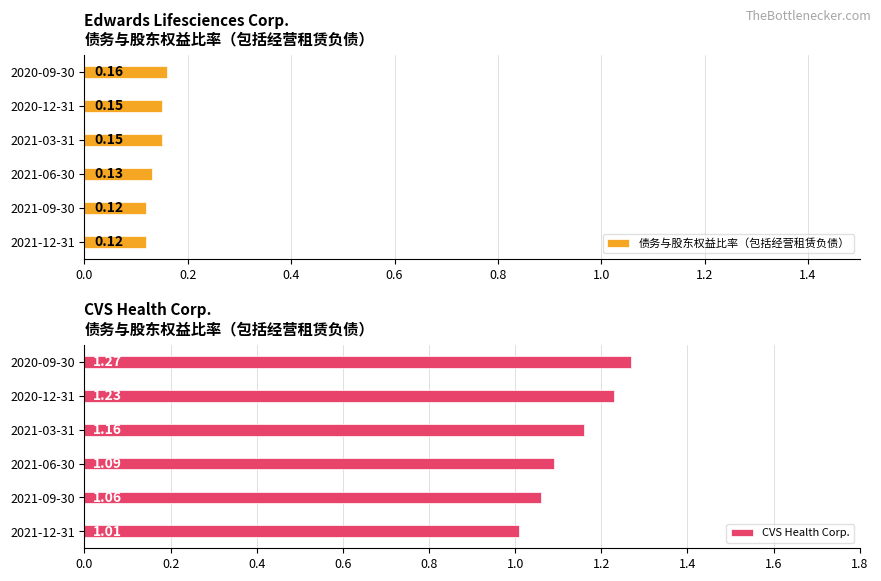

Rank the categories by CVS Health Corp. value from highest to lowest.

2020-09-30, 2020-12-31, 2021-03-31, 2021-06-30, 2021-09-30, 2021-12-31